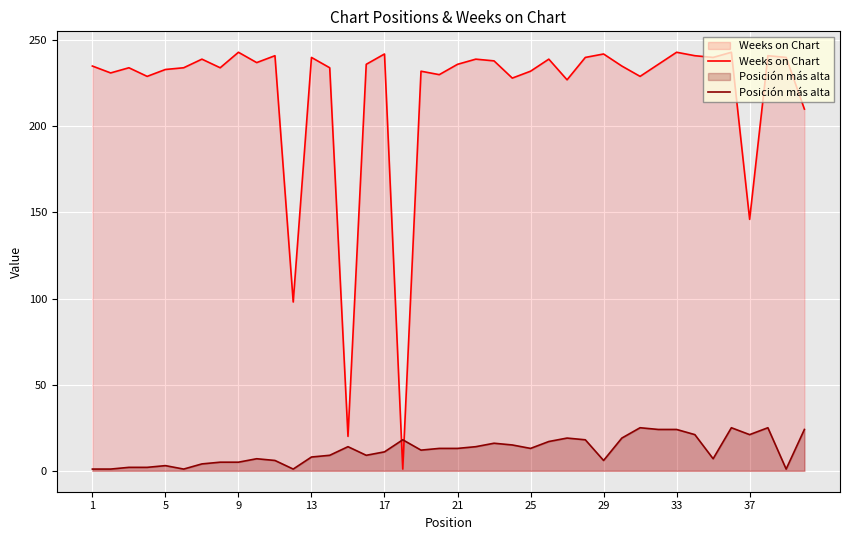

What is the lowest value of the Weeks on Chart series?

1